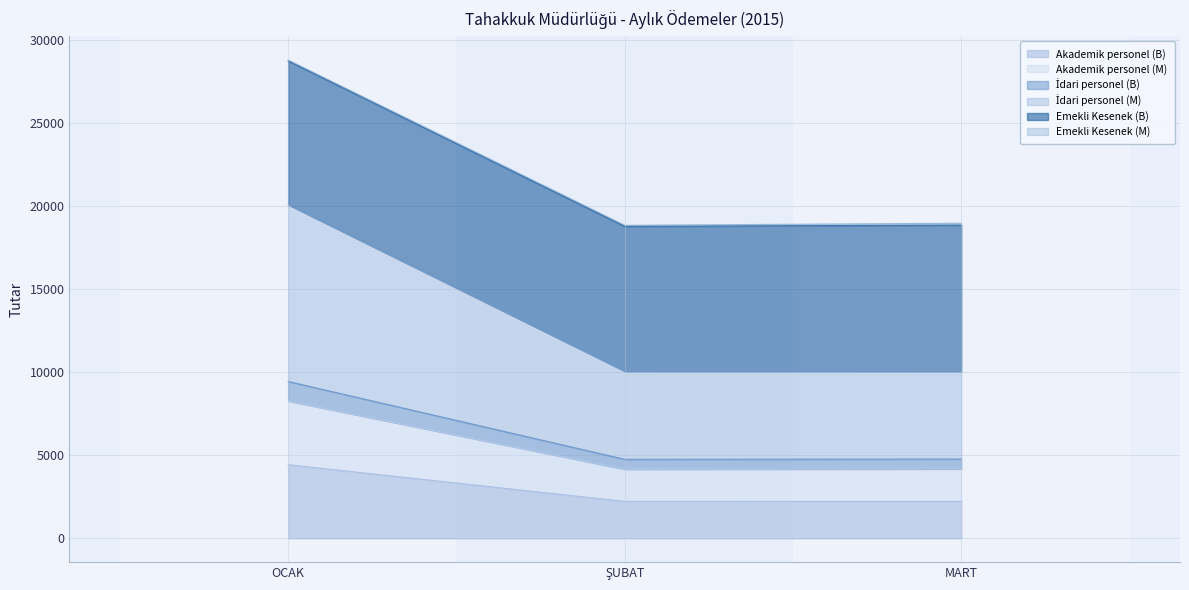

What is the smallest value displayed?

2218